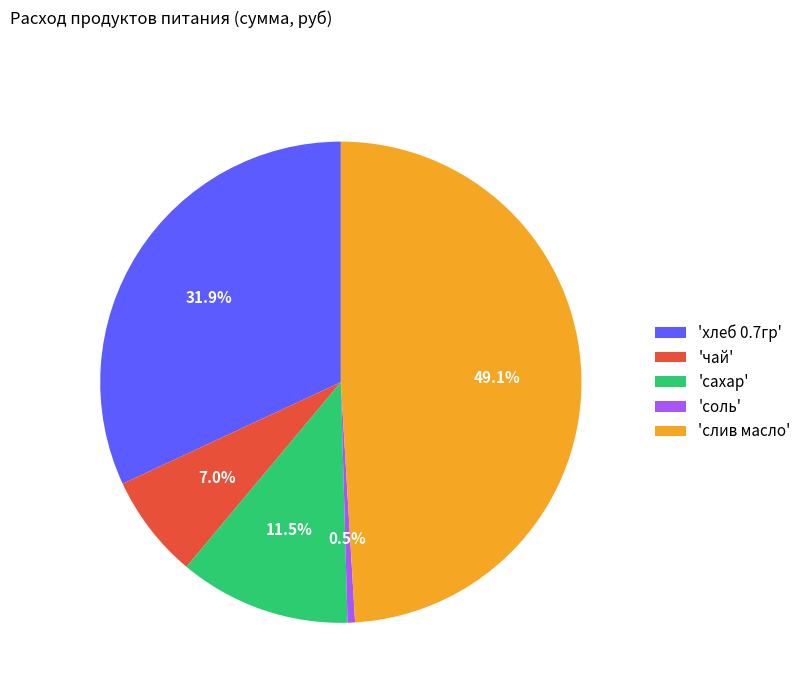

Approximately how many times larger is the value at 'слив масло' compared to 'сахар'?

4.3